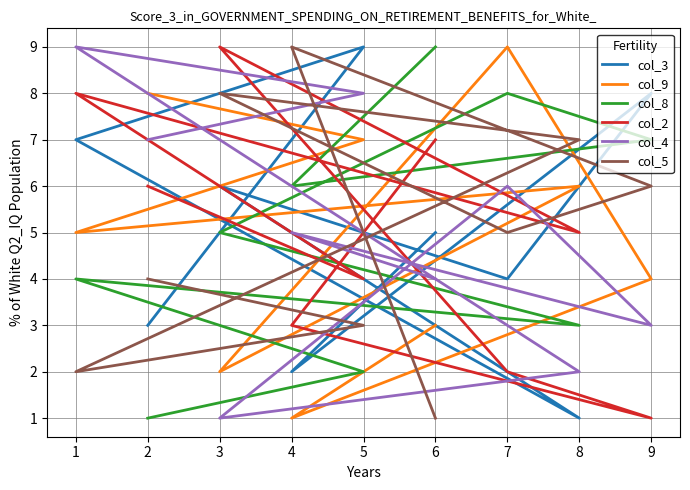

Where is the first local minimum for col_2?

9